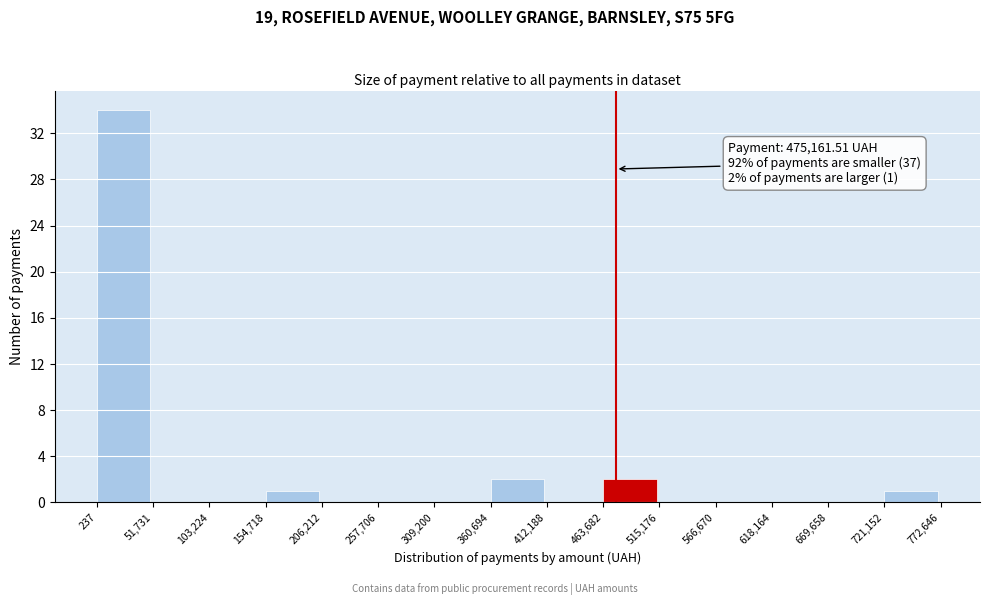

Over which range of the x-axis is the bar tallest?

237 to 51,731